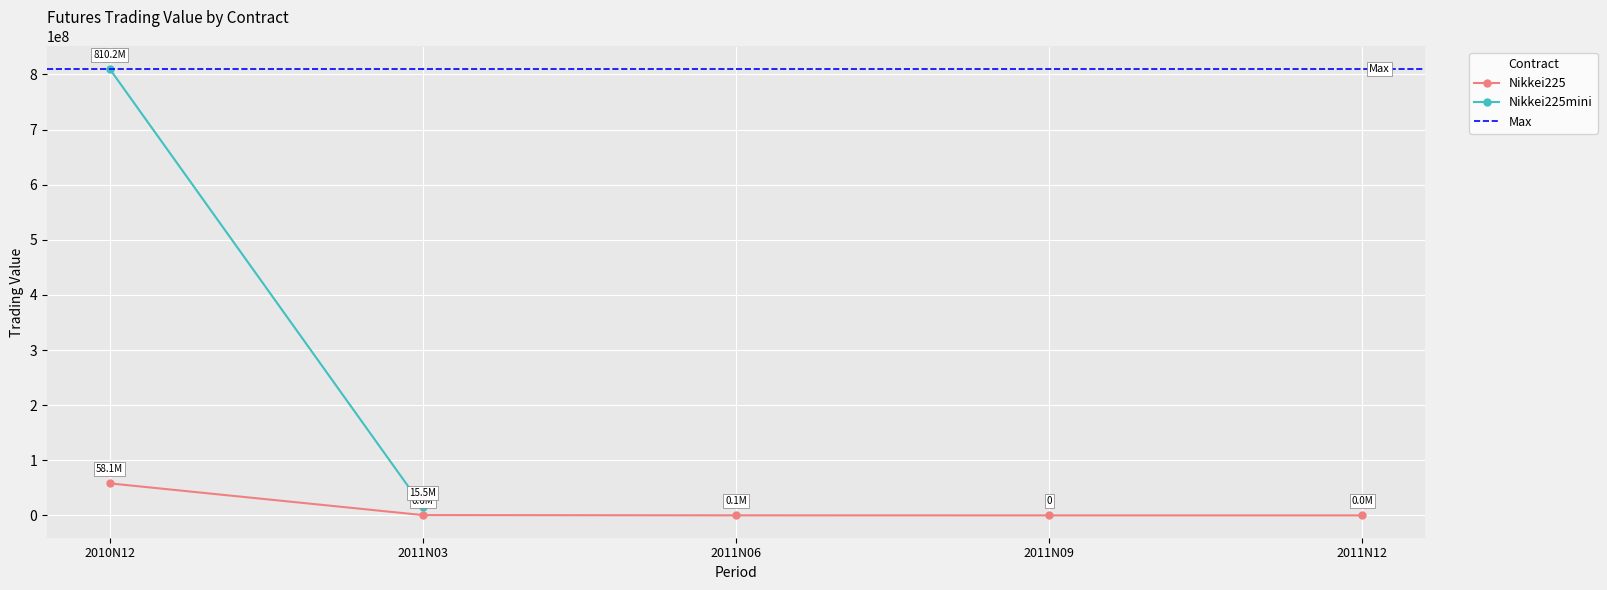

Where does the data first go above 94400?

2010N12